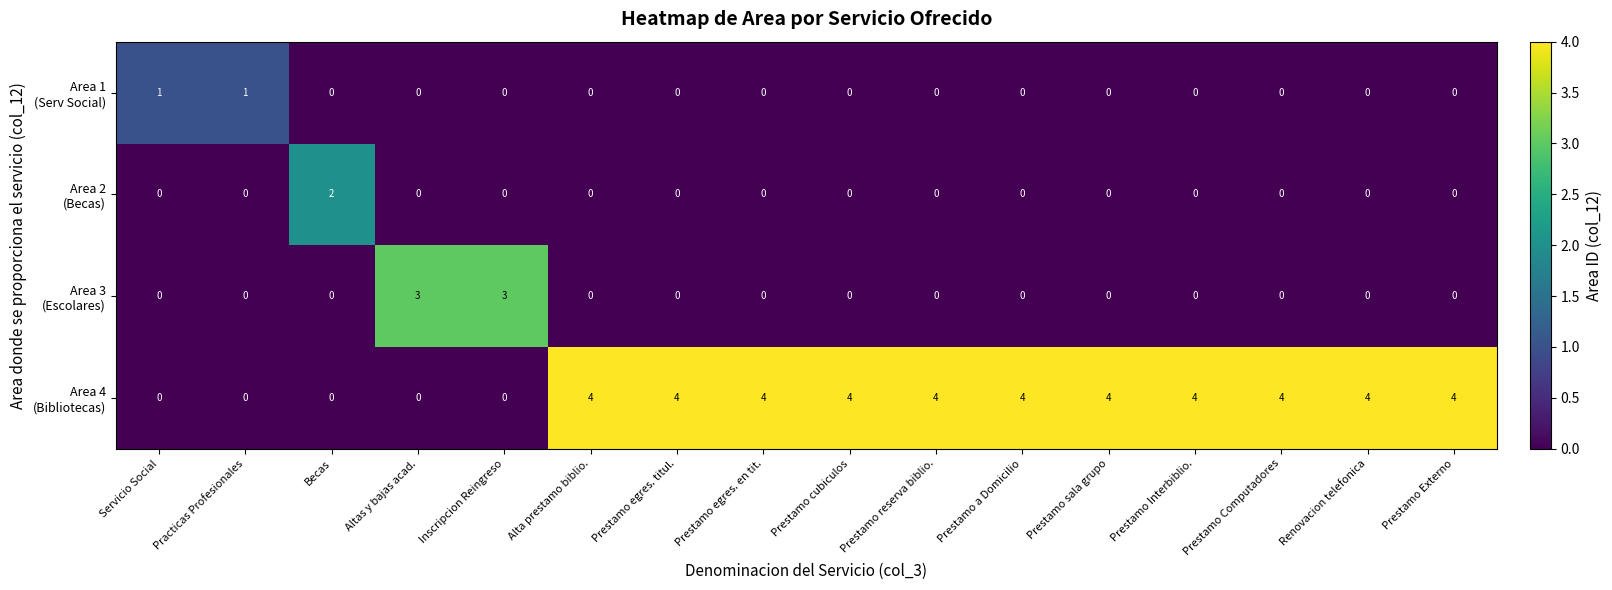

What is the difference between the highest and lowest values at Prestamo Interbiblio.?

4